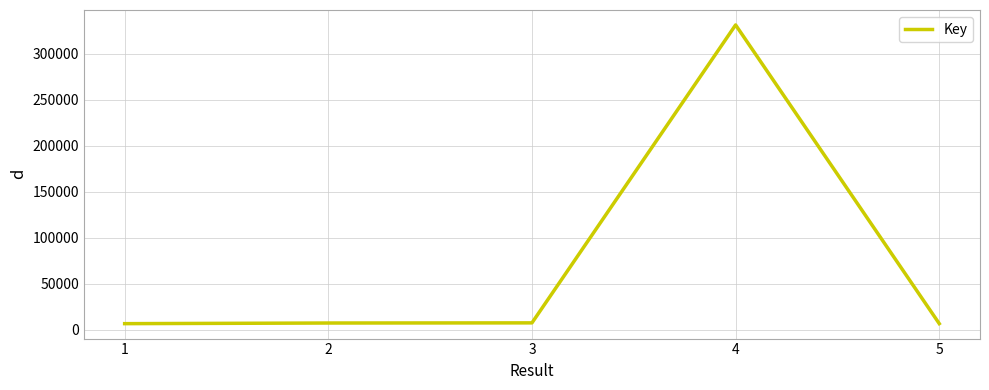

What is the change in value from 2 to 5?

-679